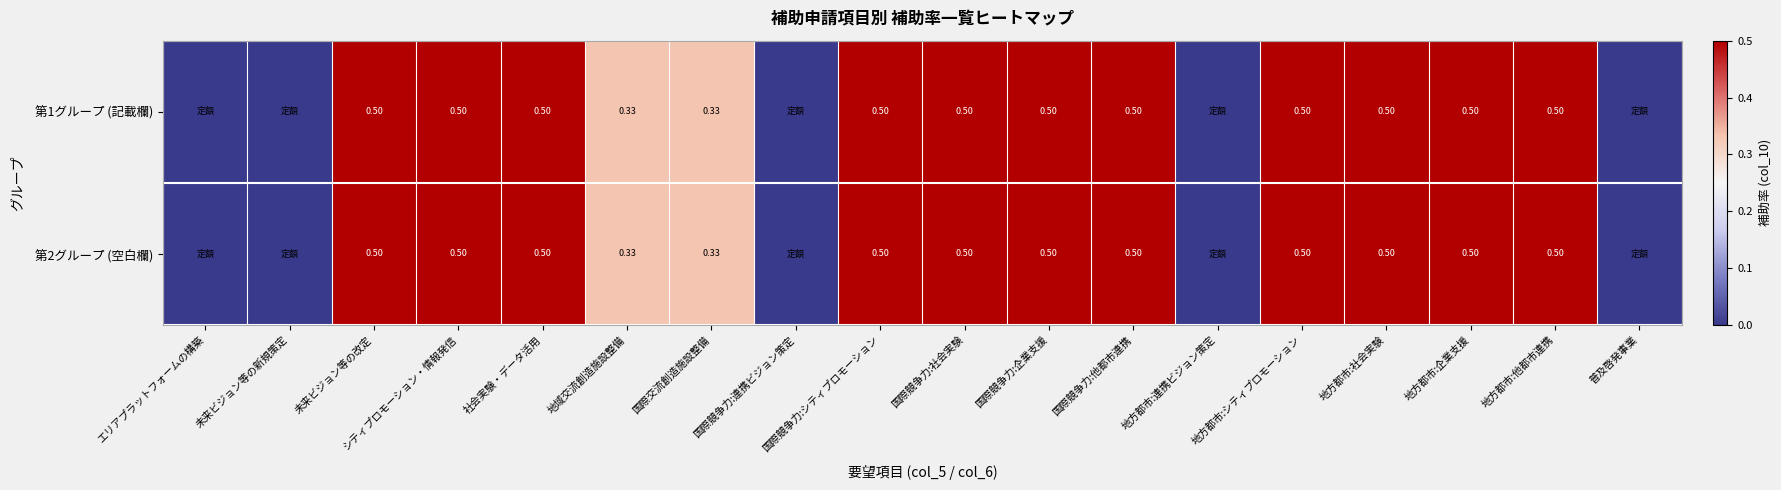

Is the value of 第1グループ (記載欄) at 国際交流創造施設整備 greater than the value of 第2グループ (空白欄) at シティプロモーション・情報発信?

No